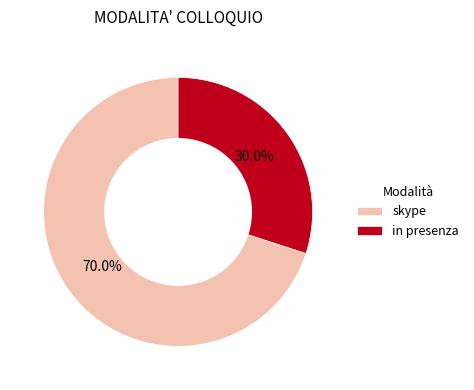

To the nearest percent, what is the difference between the in presenza and skype slice percentages?

40%